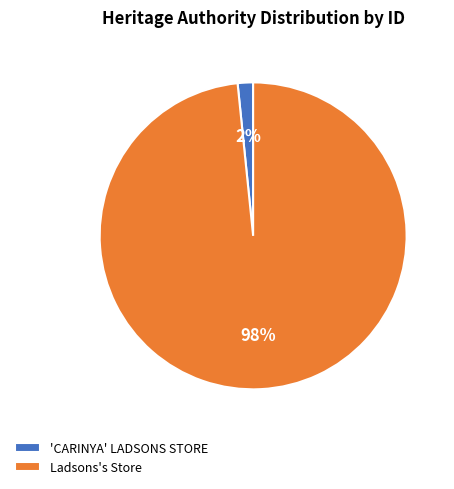

Which slice is the largest?

Ladsons's Store